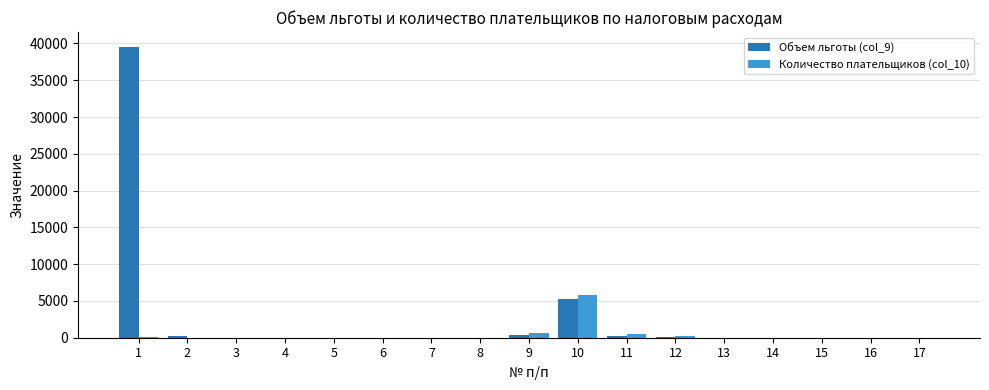

Which series has the largest total across all categories?

Объем льготы (col_9)